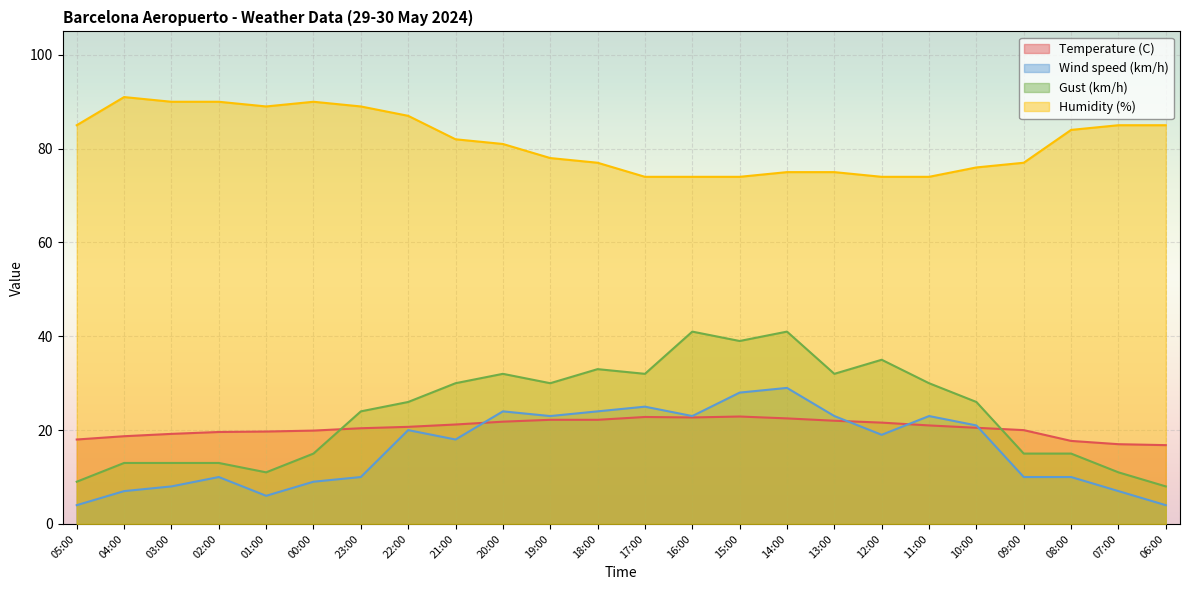

Which label corresponds to the largest value in the chart?

04:00